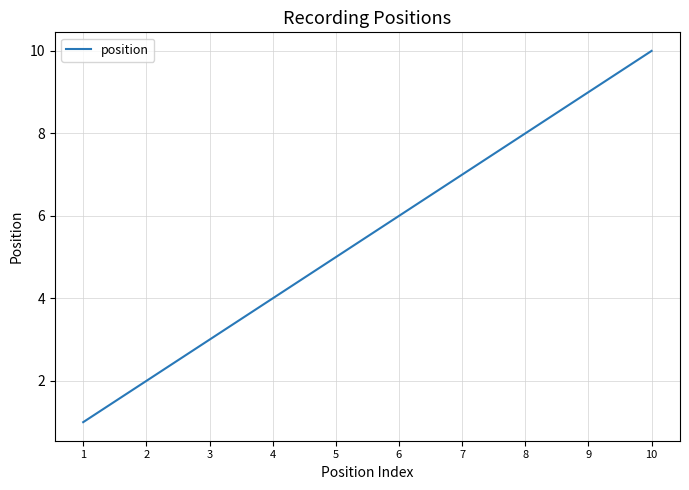

What is the change in value from 4 to 5?

+1